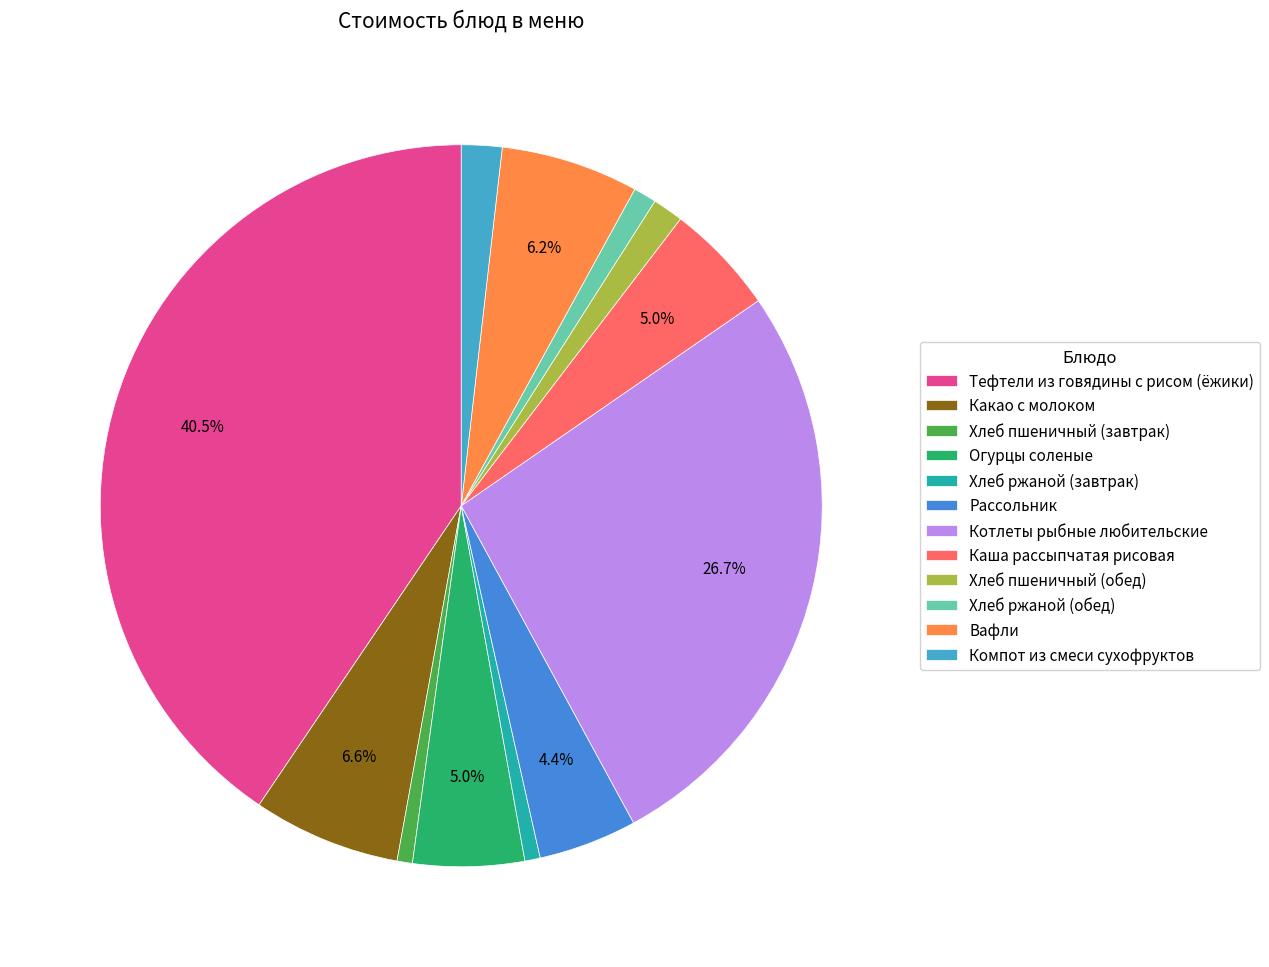

How many segments does this pie chart have?

12